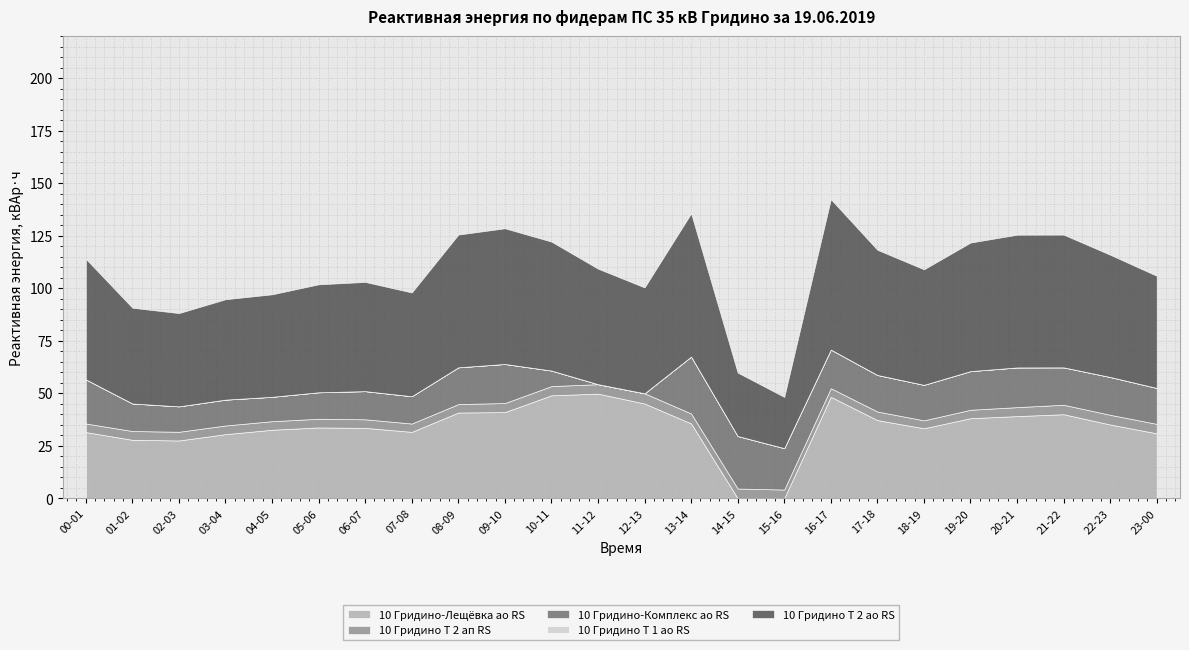

At which category is the sum across all series the highest?

16-17